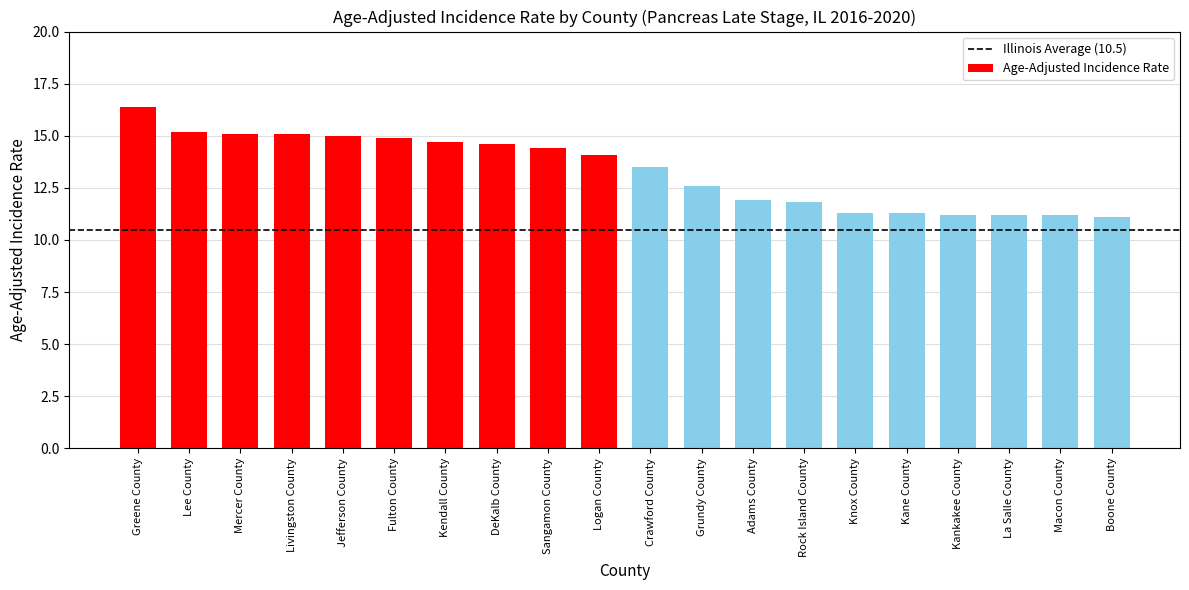

What is the difference between the values at Knox County and La Salle County?

0.1